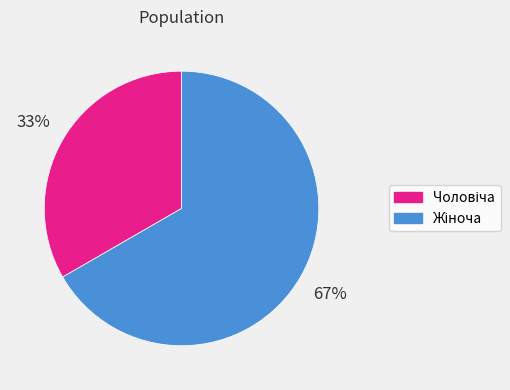

To the nearest percent, what is the average slice percentage?

50%